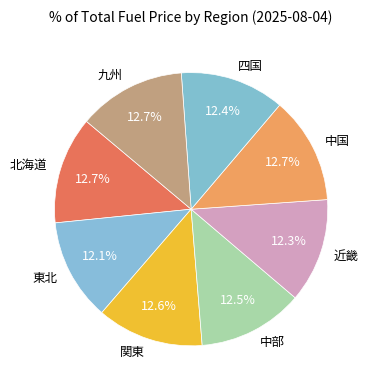

Approximately how many times larger is the value at 東北 compared to 関東?

1.0